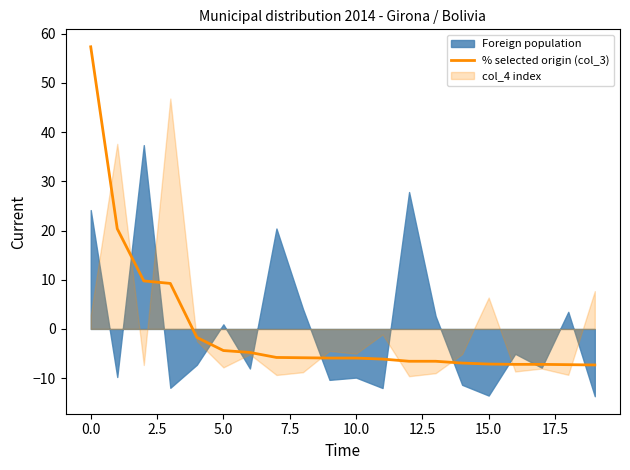

How many data points does each series have?

20